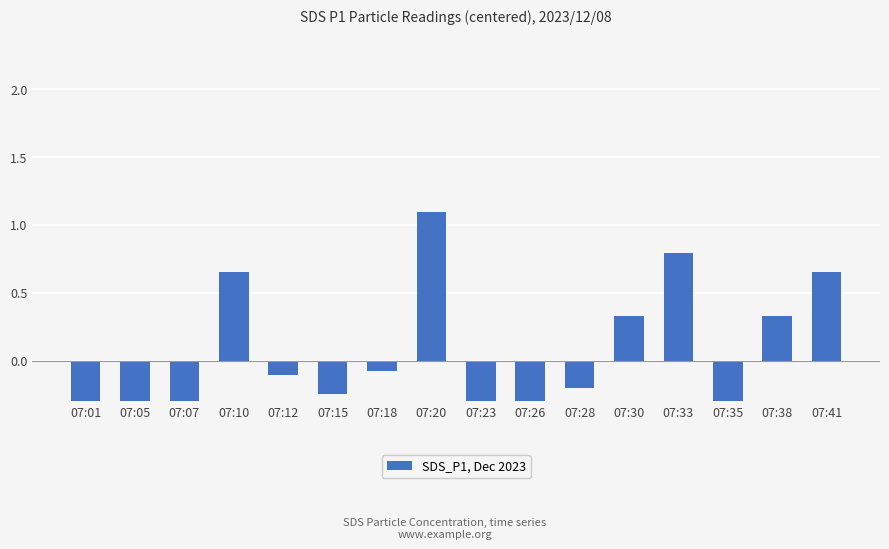

Reading left to right, list all the values displayed in this chart.

07:01=-0.3	07:05=-0.6	07:07=-0.6	07:10=0.7	07:12=-0.1	07:15=-0.2	07:18=-0.1	07:20=1.1	07:23=-0.6	07:26=-0.6	07:28=-0.2	07:30=0.3	07:33=0.8	07:35=-0.6	07:38=0.3	07:41=0.7